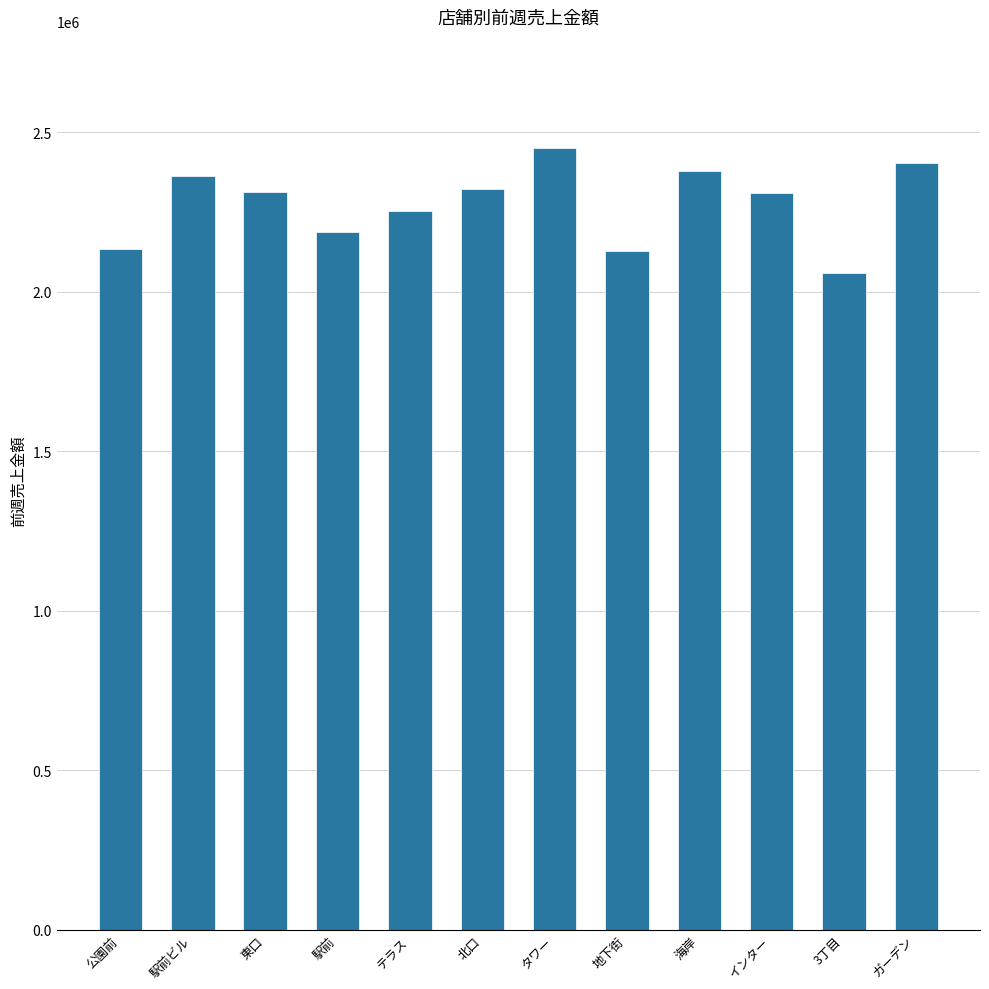

Where does the data first go above 2313553?

駅前ビル